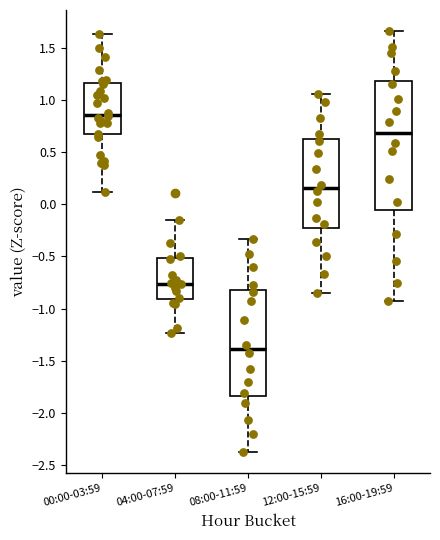

Comparing the boxes themselves (not the whiskers), which one is the tallest?

16:00-19:59